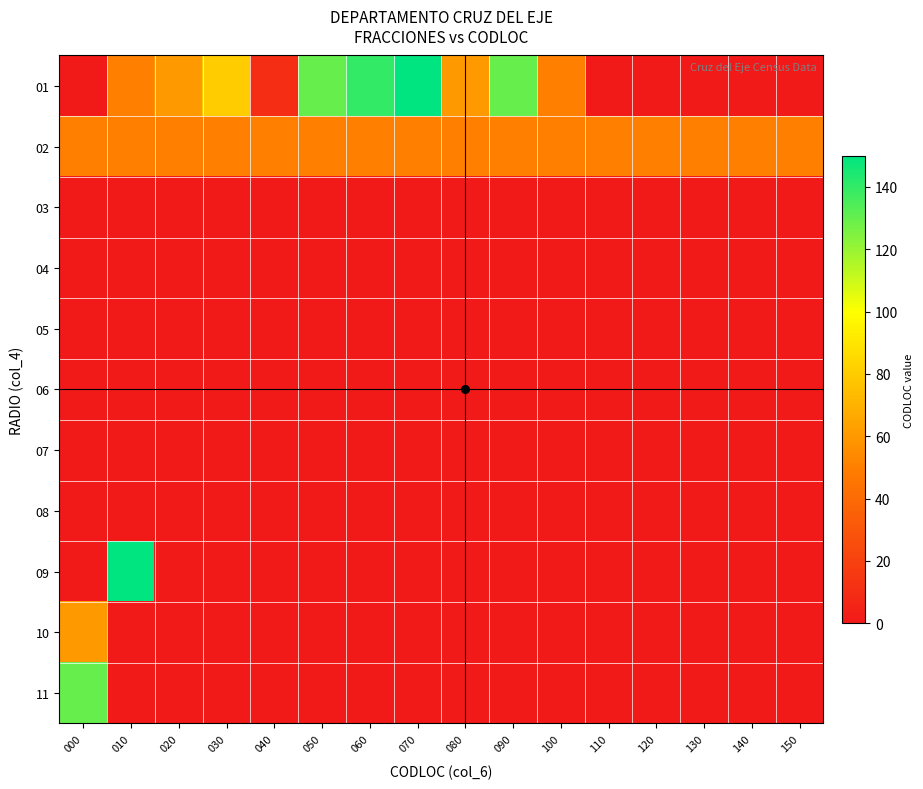

What is the greatest value displayed?

150